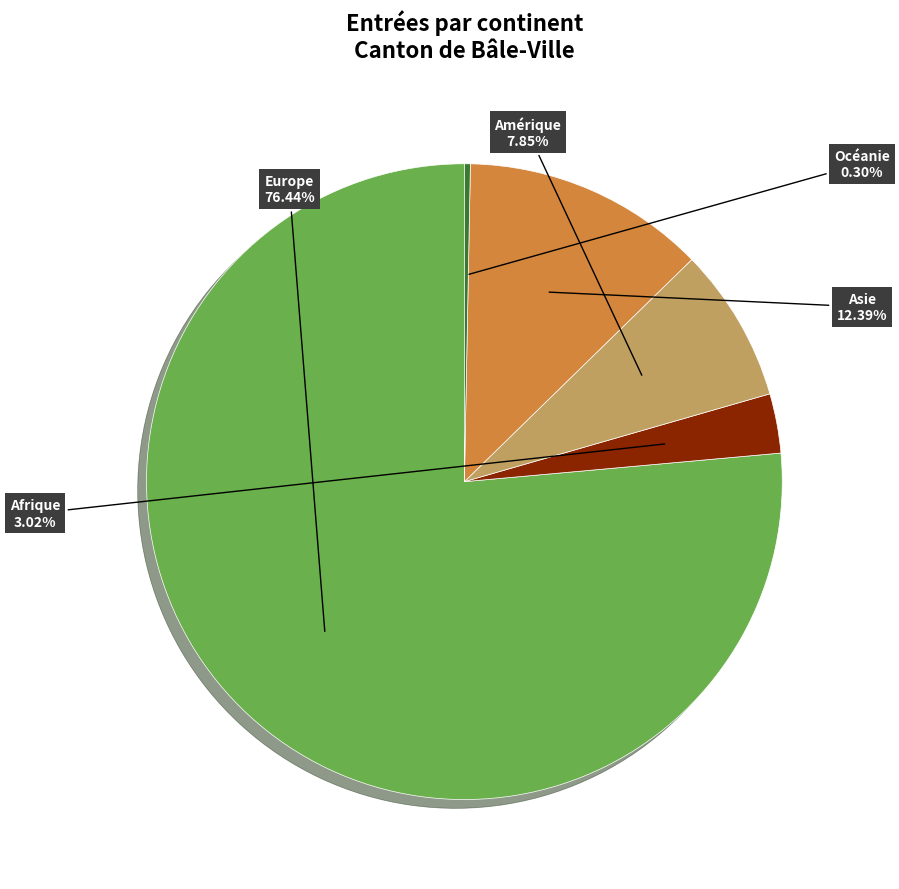

How many slices are in this pie chart?

5